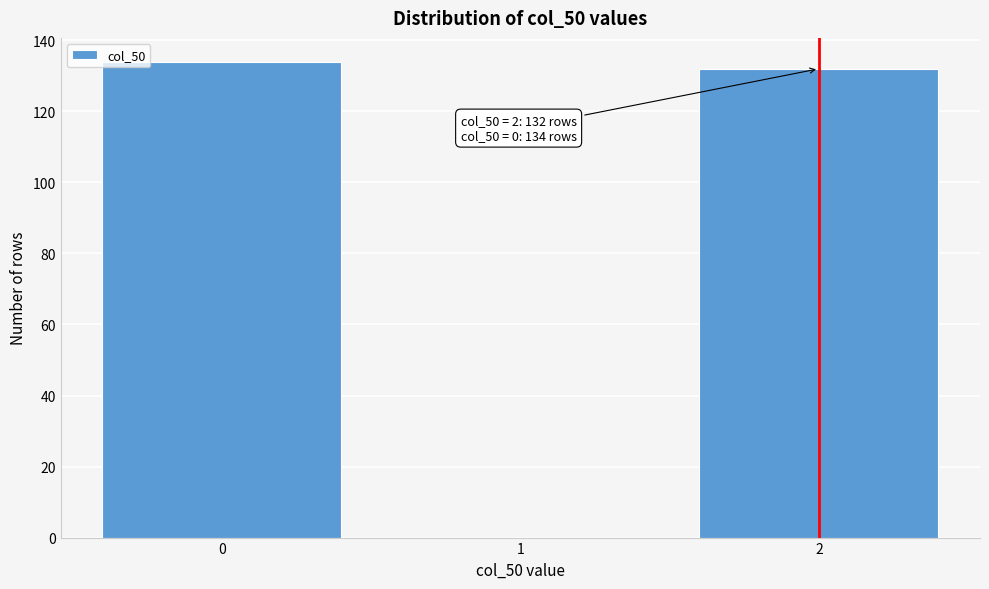

Reading left to right, list all the values displayed in this chart.

0=134	1=0	2=132